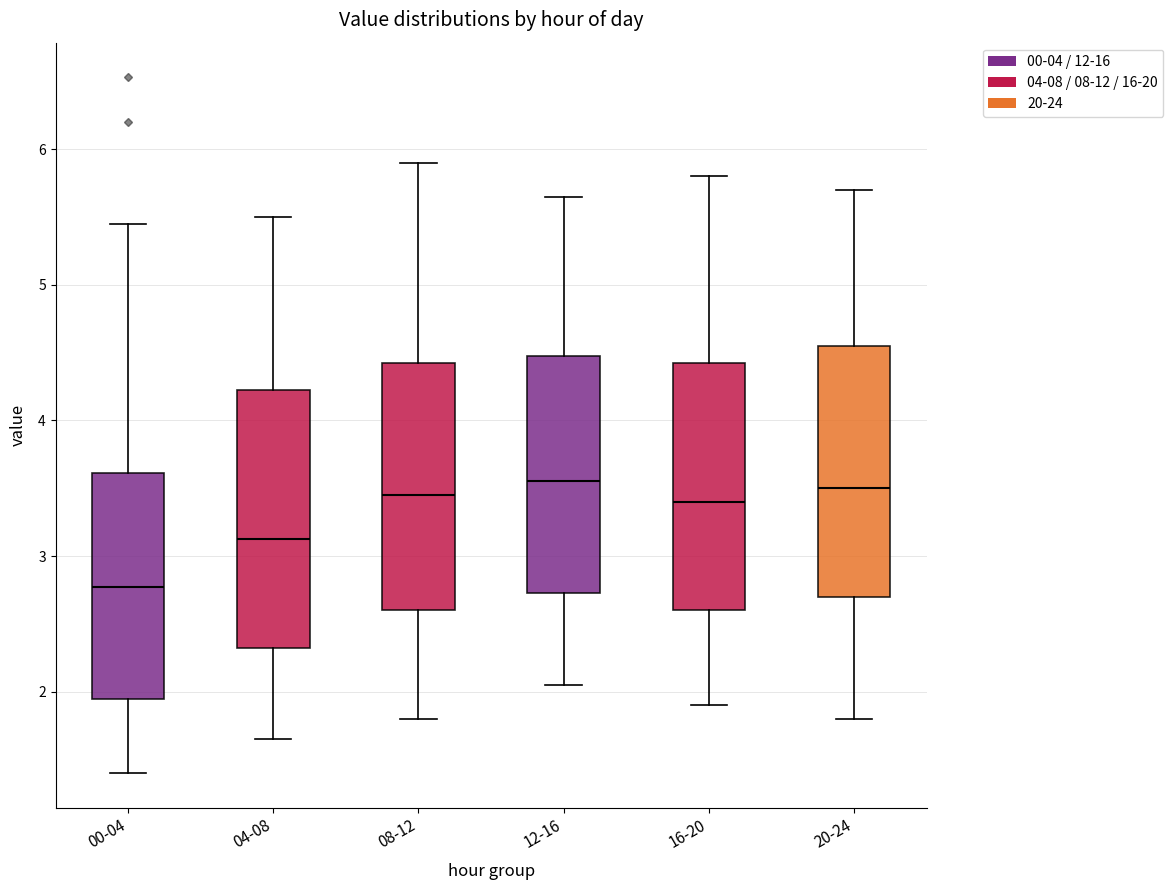

Reading left to right, read every box against the y-axis: the position of its median line, the range the box covers, and the ends of its whiskers. The values are not printed on the chart, so give them approximately, as read against the axis.

00-04: median 2.8, box 1.9 to 3.6, whiskers 1.4 to 5.5
04-08: median 3.1, box 2.3 to 4.2, whiskers 1.7 to 5.5
08-12: median 3.5, box 2.6 to 4.4, whiskers 1.8 to 5.9
12-16: median 3.6, box 2.7 to 4.5, whiskers 2.1 to 5.7
16-20: median 3.4, box 2.6 to 4.4, whiskers 1.9 to 5.8
20-24: median 3.5, box 2.7 to 4.6, whiskers 1.8 to 5.7